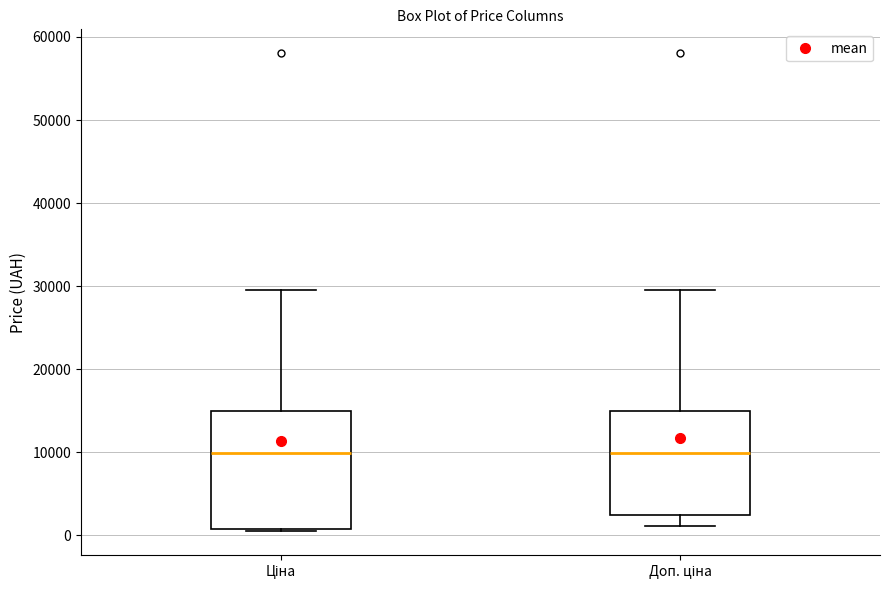

Where is the lower edge of the box for Ціна on the y-axis? The values are not printed on the chart, so give them approximately, as read against the axis.

1000